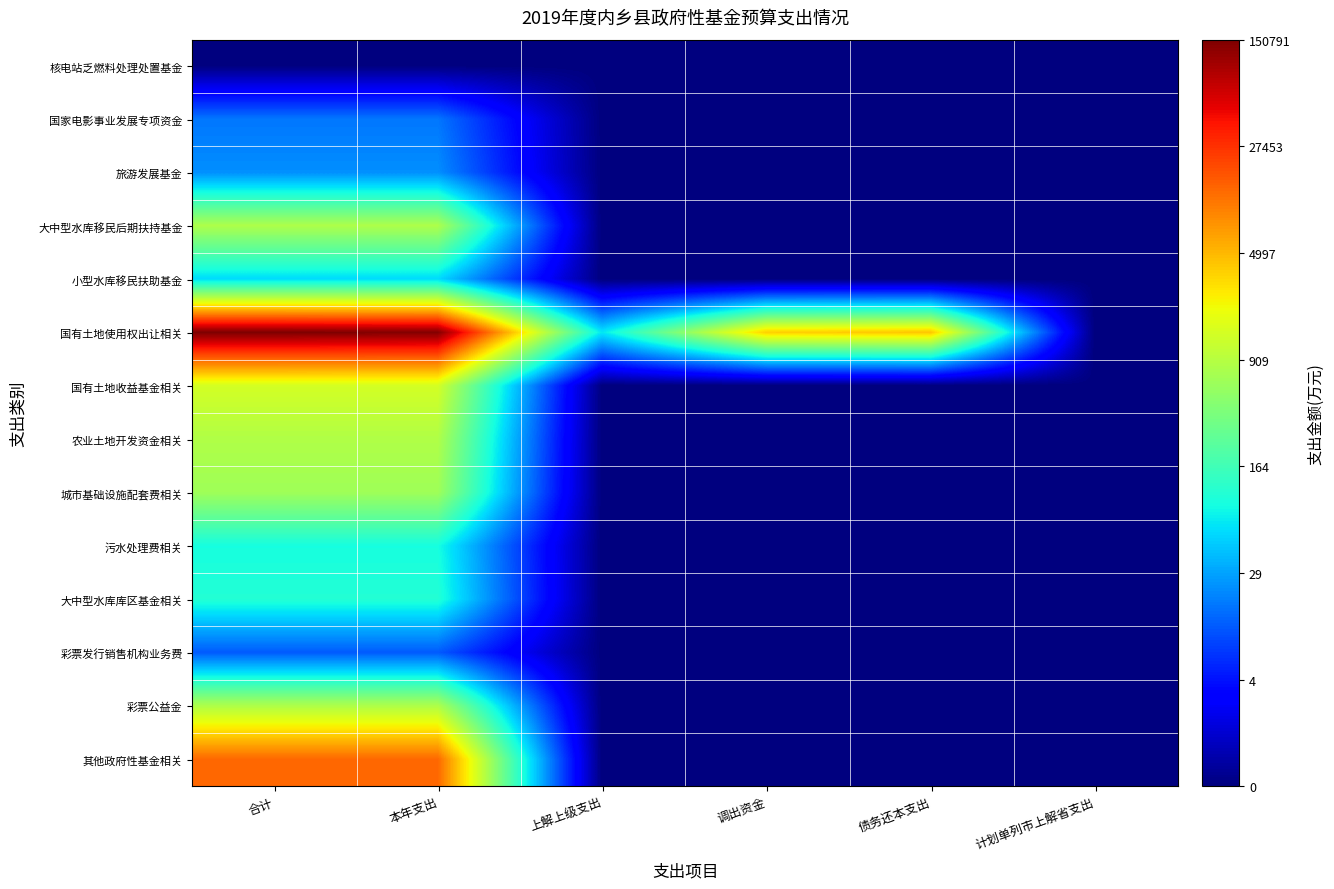

How many data points does each series have?

6